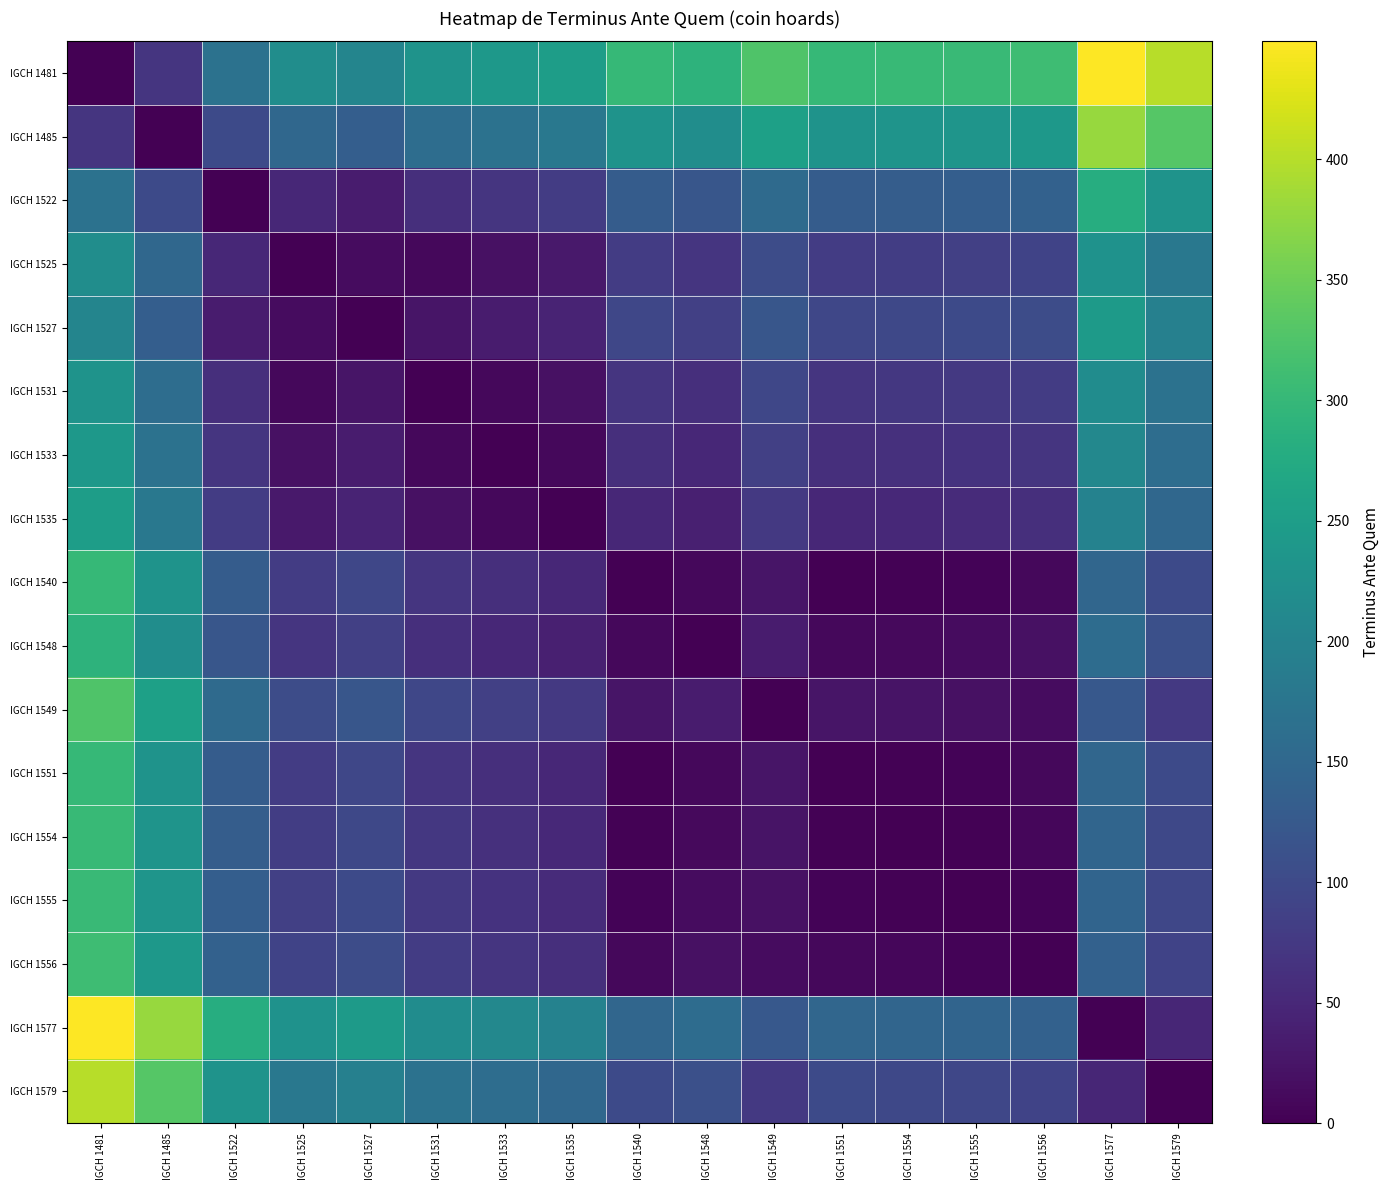

Reading left to right, list all the values displayed in this chart.

IGCH 1481: IGCH 1481=0	IGCH 1485=70	IGCH 1522=170	IGCH 1525=220	IGCH 1527=205	IGCH 1531=230	IGCH 1533=240	IGCH 1535=250	IGCH 1540=300	IGCH 1548=290	IGCH 1549=325	IGCH 1551=300	IGCH 1554=302	IGCH 1555=305	IGCH 1556=310	IGCH 1577=449	IGCH 1579=400
IGCH 1485: IGCH 1481=70	IGCH 1485=0	IGCH 1522=100	IGCH 1525=150	IGCH 1527=135	IGCH 1531=160	IGCH 1533=170	IGCH 1535=180	IGCH 1540=230	IGCH 1548=220	IGCH 1549=255	IGCH 1551=230	IGCH 1554=232	IGCH 1555=235	IGCH 1556=240	IGCH 1577=379	IGCH 1579=330
IGCH 1522: IGCH 1481=170	IGCH 1485=100	IGCH 1522=0	IGCH 1525=50	IGCH 1527=35	IGCH 1531=60	IGCH 1533=70	IGCH 1535=80	IGCH 1540=130	IGCH 1548=120	IGCH 1549=155	IGCH 1551=130	IGCH 1554=132	IGCH 1555=135	IGCH 1556=140	IGCH 1577=279	IGCH 1579=230
IGCH 1525: IGCH 1481=220	IGCH 1485=150	IGCH 1522=50	IGCH 1525=0	IGCH 1527=15	IGCH 1531=10	IGCH 1533=20	IGCH 1535=30	IGCH 1540=80	IGCH 1548=70	IGCH 1549=105	IGCH 1551=80	IGCH 1554=82	IGCH 1555=85	IGCH 1556=90	IGCH 1577=229	IGCH 1579=180
IGCH 1527: IGCH 1481=205	IGCH 1485=135	IGCH 1522=35	IGCH 1525=15	IGCH 1527=0	IGCH 1531=25	IGCH 1533=35	IGCH 1535=45	IGCH 1540=95	IGCH 1548=85	IGCH 1549=120	IGCH 1551=95	IGCH 1554=97	IGCH 1555=100	IGCH 1556=105	IGCH 1577=244	IGCH 1579=195
IGCH 1531: IGCH 1481=230	IGCH 1485=160	IGCH 1522=60	IGCH 1525=10	IGCH 1527=25	IGCH 1531=0	IGCH 1533=10	IGCH 1535=20	IGCH 1540=70	IGCH 1548=60	IGCH 1549=95	IGCH 1551=70	IGCH 1554=72	IGCH 1555=75	IGCH 1556=80	IGCH 1577=219	IGCH 1579=170
IGCH 1533: IGCH 1481=240	IGCH 1485=170	IGCH 1522=70	IGCH 1525=20	IGCH 1527=35	IGCH 1531=10	IGCH 1533=0	IGCH 1535=10	IGCH 1540=60	IGCH 1548=50	IGCH 1549=85	IGCH 1551=60	IGCH 1554=62	IGCH 1555=65	IGCH 1556=70	IGCH 1577=209	IGCH 1579=160
IGCH 1535: IGCH 1481=250	IGCH 1485=180	IGCH 1522=80	IGCH 1525=30	IGCH 1527=45	IGCH 1531=20	IGCH 1533=10	IGCH 1535=0	IGCH 1540=50	IGCH 1548=40	IGCH 1549=75	IGCH 1551=50	IGCH 1554=52	IGCH 1555=55	IGCH 1556=60	IGCH 1577=199	IGCH 1579=150
IGCH 1540: IGCH 1481=300	IGCH 1485=230	IGCH 1522=130	IGCH 1525=80	IGCH 1527=95	IGCH 1531=70	IGCH 1533=60	IGCH 1535=50	IGCH 1540=0	IGCH 1548=10	IGCH 1549=25	IGCH 1551=0	IGCH 1554=2	IGCH 1555=5	IGCH 1556=10	IGCH 1577=149	IGCH 1579=100
IGCH 1548: IGCH 1481=290	IGCH 1485=220	IGCH 1522=120	IGCH 1525=70	IGCH 1527=85	IGCH 1531=60	IGCH 1533=50	IGCH 1535=40	IGCH 1540=10	IGCH 1548=0	IGCH 1549=35	IGCH 1551=10	IGCH 1554=12	IGCH 1555=15	IGCH 1556=20	IGCH 1577=159	IGCH 1579=110
IGCH 1549: IGCH 1481=325	IGCH 1485=255	IGCH 1522=155	IGCH 1525=105	IGCH 1527=120	IGCH 1531=95	IGCH 1533=85	IGCH 1535=75	IGCH 1540=25	IGCH 1548=35	IGCH 1549=0	IGCH 1551=25	IGCH 1554=23	IGCH 1555=20	IGCH 1556=15	IGCH 1577=124	IGCH 1579=75
IGCH 1551: IGCH 1481=300	IGCH 1485=230	IGCH 1522=130	IGCH 1525=80	IGCH 1527=95	IGCH 1531=70	IGCH 1533=60	IGCH 1535=50	IGCH 1540=0	IGCH 1548=10	IGCH 1549=25	IGCH 1551=0	IGCH 1554=2	IGCH 1555=5	IGCH 1556=10	IGCH 1577=149	IGCH 1579=100
IGCH 1554: IGCH 1481=302	IGCH 1485=232	IGCH 1522=132	IGCH 1525=82	IGCH 1527=97	IGCH 1531=72	IGCH 1533=62	IGCH 1535=52	IGCH 1540=2	IGCH 1548=12	IGCH 1549=23	IGCH 1551=2	IGCH 1554=0	IGCH 1555=3	IGCH 1556=8	IGCH 1577=147	IGCH 1579=98
IGCH 1555: IGCH 1481=305	IGCH 1485=235	IGCH 1522=135	IGCH 1525=85	IGCH 1527=100	IGCH 1531=75	IGCH 1533=65	IGCH 1535=55	IGCH 1540=5	IGCH 1548=15	IGCH 1549=20	IGCH 1551=5	IGCH 1554=3	IGCH 1555=0	IGCH 1556=5	IGCH 1577=144	IGCH 1579=95
IGCH 1556: IGCH 1481=310	IGCH 1485=240	IGCH 1522=140	IGCH 1525=90	IGCH 1527=105	IGCH 1531=80	IGCH 1533=70	IGCH 1535=60	IGCH 1540=10	IGCH 1548=20	IGCH 1549=15	IGCH 1551=10	IGCH 1554=8	IGCH 1555=5	IGCH 1556=0	IGCH 1577=139	IGCH 1579=90
IGCH 1577: IGCH 1481=449	IGCH 1485=379	IGCH 1522=279	IGCH 1525=229	IGCH 1527=244	IGCH 1531=219	IGCH 1533=209	IGCH 1535=199	IGCH 1540=149	IGCH 1548=159	IGCH 1549=124	IGCH 1551=149	IGCH 1554=147	IGCH 1555=144	IGCH 1556=139	IGCH 1577=0	IGCH 1579=49
IGCH 1579: IGCH 1481=400	IGCH 1485=330	IGCH 1522=230	IGCH 1525=180	IGCH 1527=195	IGCH 1531=170	IGCH 1533=160	IGCH 1535=150	IGCH 1540=100	IGCH 1548=110	IGCH 1549=75	IGCH 1551=100	IGCH 1554=98	IGCH 1555=95	IGCH 1556=90	IGCH 1577=49	IGCH 1579=0